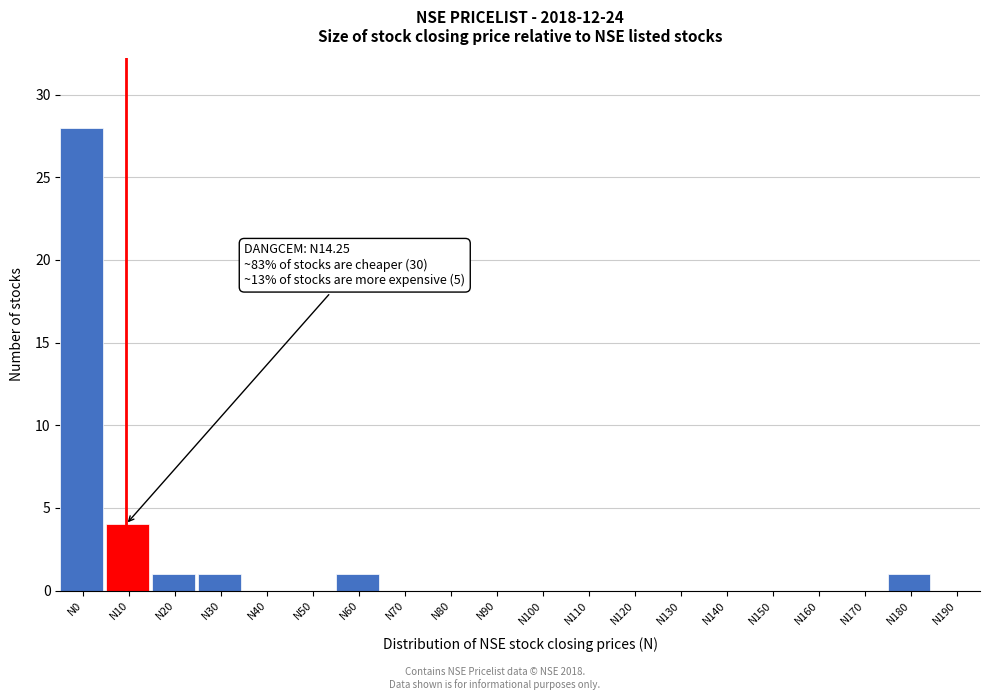

Reading right to left, transcribe all the data shown in this chart.

N190=0	N180=1	N170=0	N160=0	N150=0	N140=0	N130=0	N120=0	N110=0	N100=0	N90=0	N80=0	N70=0	N60=1	N50=0	N40=0	N30=1	N20=1	N10=4	N0=28